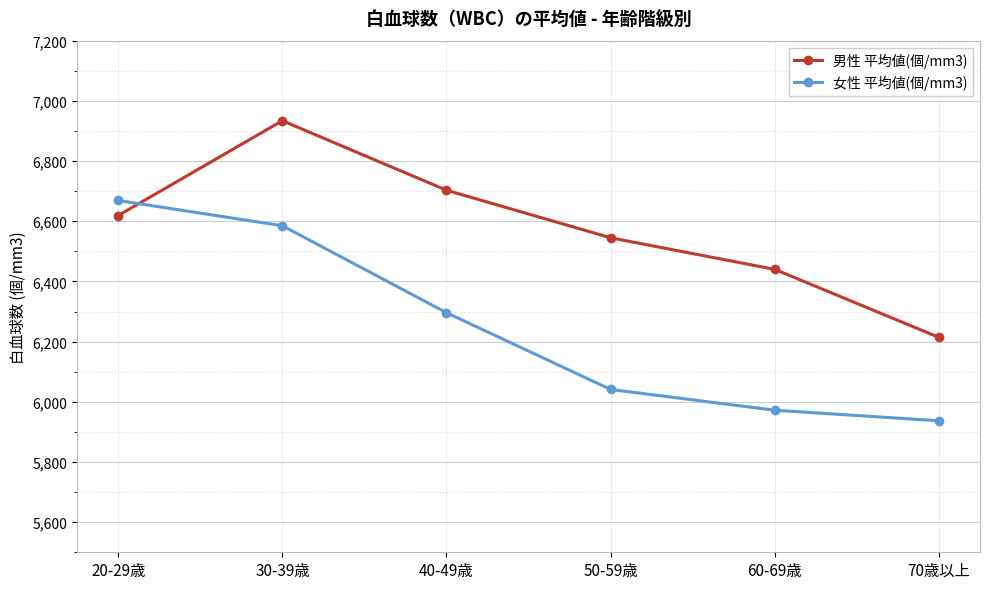

What is the sum of all 男性 平均値(個/mm3) values?

39455